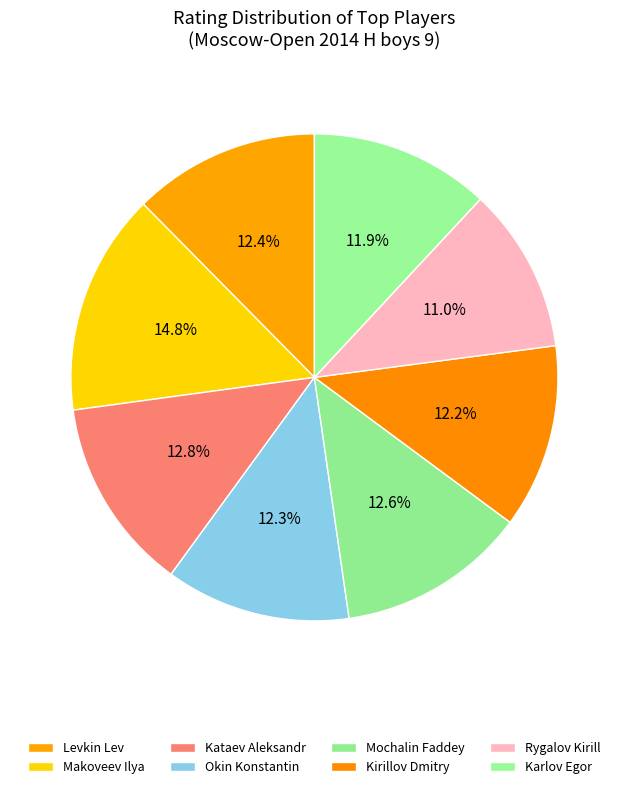

Rank the categories by value from lowest to highest.

Rygalov Kirill, Karlov Egor, Kirillov Dmitry, Okin Konstantin, Levkin Lev, Mochalin Faddey, Kataev Aleksandr, Makoveev Ilya